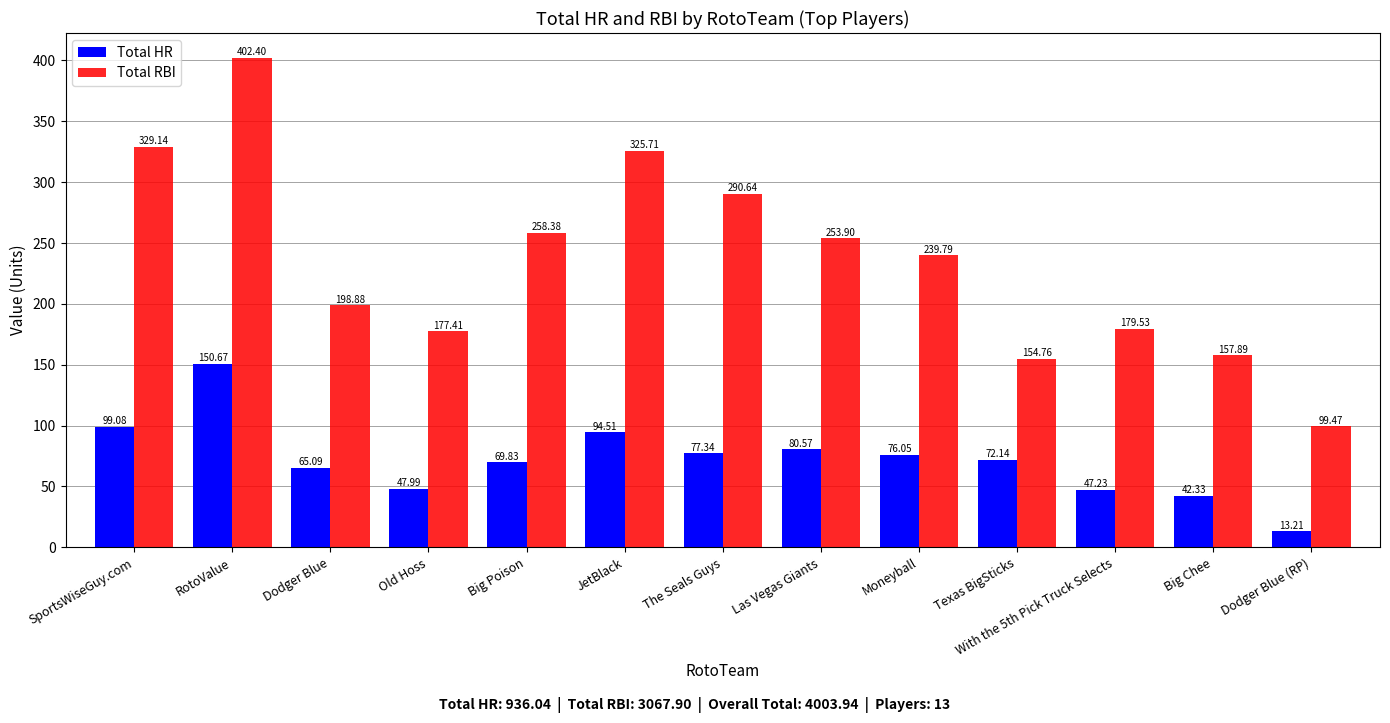

List the series in order of their peak value, lowest first.

Total HR, Total RBI